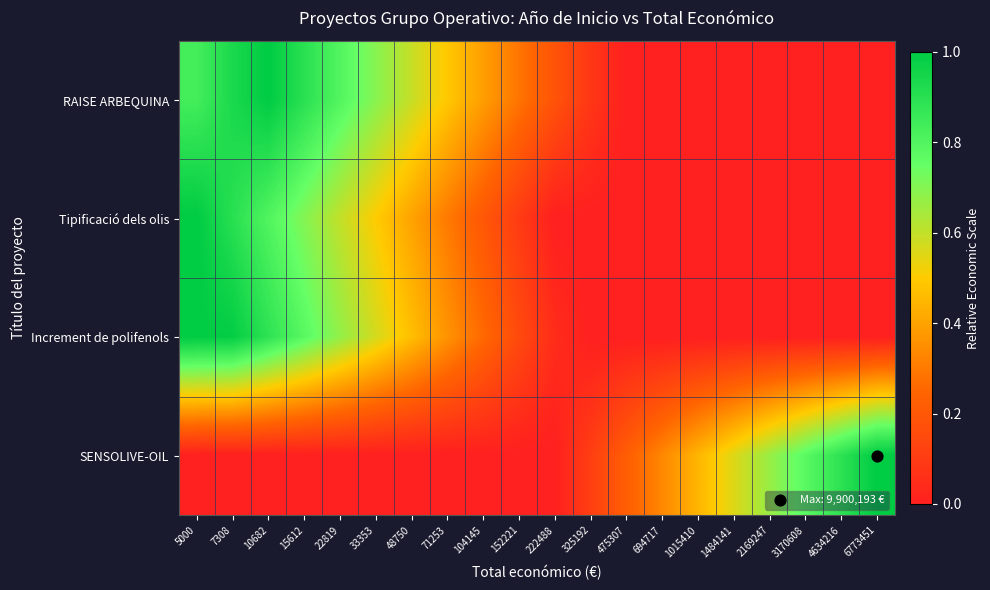

Reading left to right, extract all data points from this chart.

RAISE ARBEQUINA: 5000=0.8	7308=0.9	10682=1.0	15612=0.9	22819=0.8	33353=0.7	48750=0.6	71253=0.5	104145=0.4	152221=0.3	222488=0.2	325192=0.1	475307=0.0	694717=0.0	1015410=0.0	1484141=0.0	2169247=0.0	3170608=0.0	4634216=0.0	6773451=0.0
Tipificació dels olis: 5000=1.0	7308=0.9	10682=0.8	15612=0.7	22819=0.6	33353=0.5	48750=0.4	71253=0.3	104145=0.2	152221=0.1	222488=0.0	325192=0.0	475307=0.0	694717=0.0	1015410=0.0	1484141=0.0	2169247=0.0	3170608=0.0	4634216=0.0	6773451=0.0
Increment de polifenols: 5000=1.0	7308=1.0	10682=0.9	15612=0.8	22819=0.7	33353=0.6	48750=0.5	71253=0.4	104145=0.3	152221=0.2	222488=0.0	325192=0.0	475307=0.0	694717=0.0	1015410=0.0	1484141=0.0	2169247=0.0	3170608=0.0	4634216=0.0	6773451=0.0
SENSOLIVE-OIL: 5000=0.0	7308=0.0	10682=0.0	15612=0.0	22819=0.0	33353=0.0	48750=0.0	71253=0.0	104145=0.0	152221=0.0	222488=0.0	325192=0.1	475307=0.2	694717=0.3	1015410=0.4	1484141=0.6	2169247=0.7	3170608=0.8	4634216=0.9	6773451=1.0